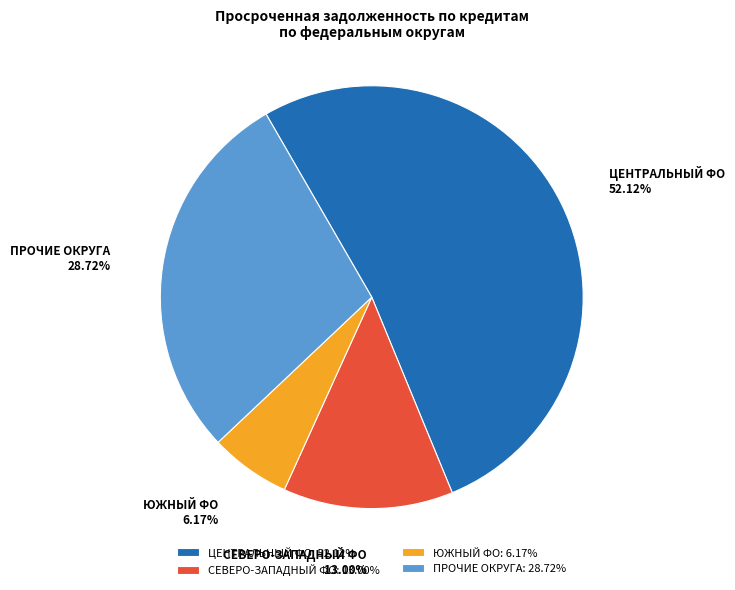

How many segments does this pie chart have?

4